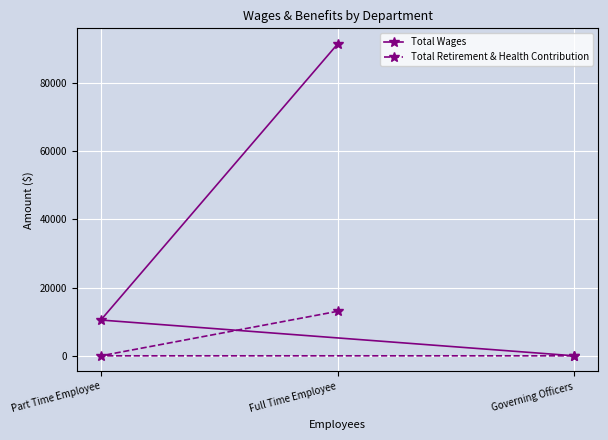

What is the total value across all series at Part Time Employee?

10485